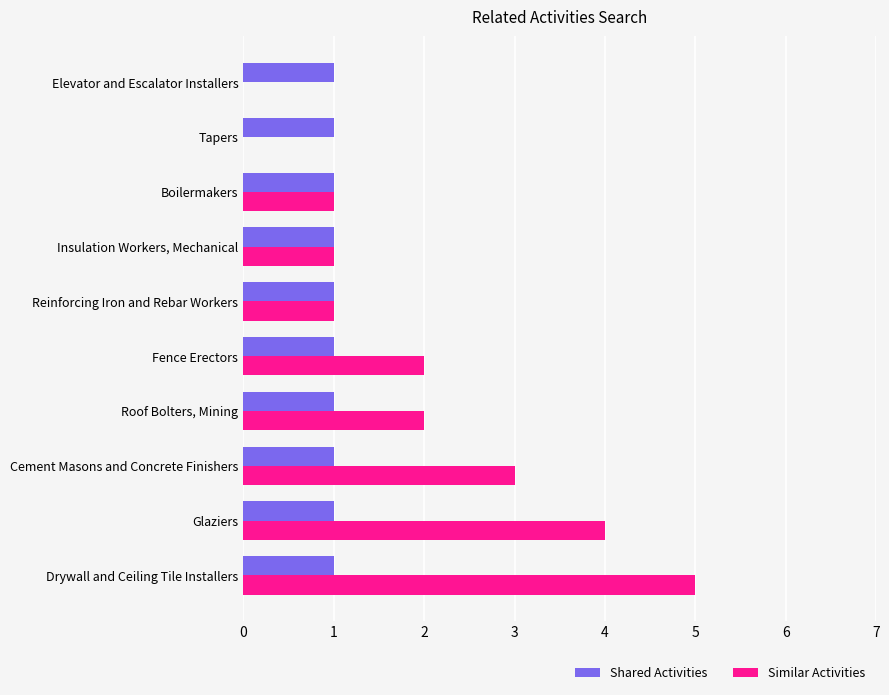

Count the Similar Activities values in the range 1 to 3.

6